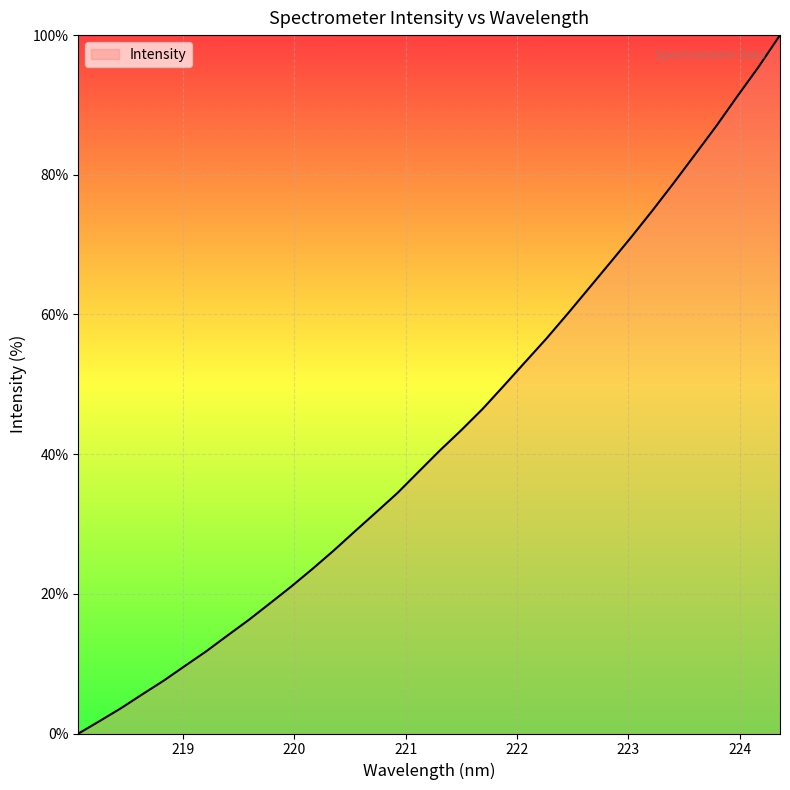

What is the difference between the maximum and minimum values?

100.0